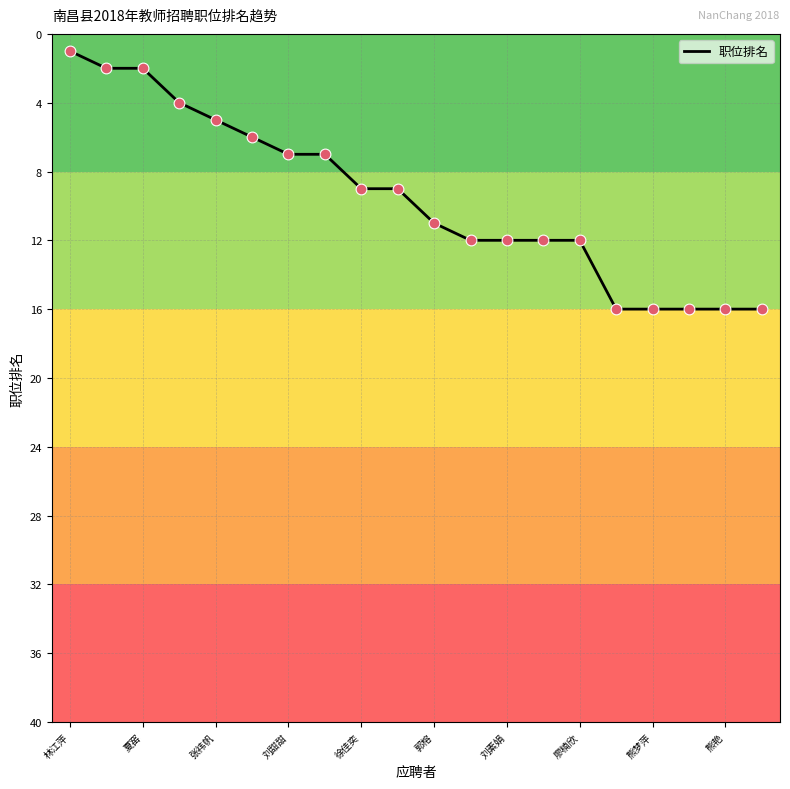

What is the difference between the maximum and minimum values?

15